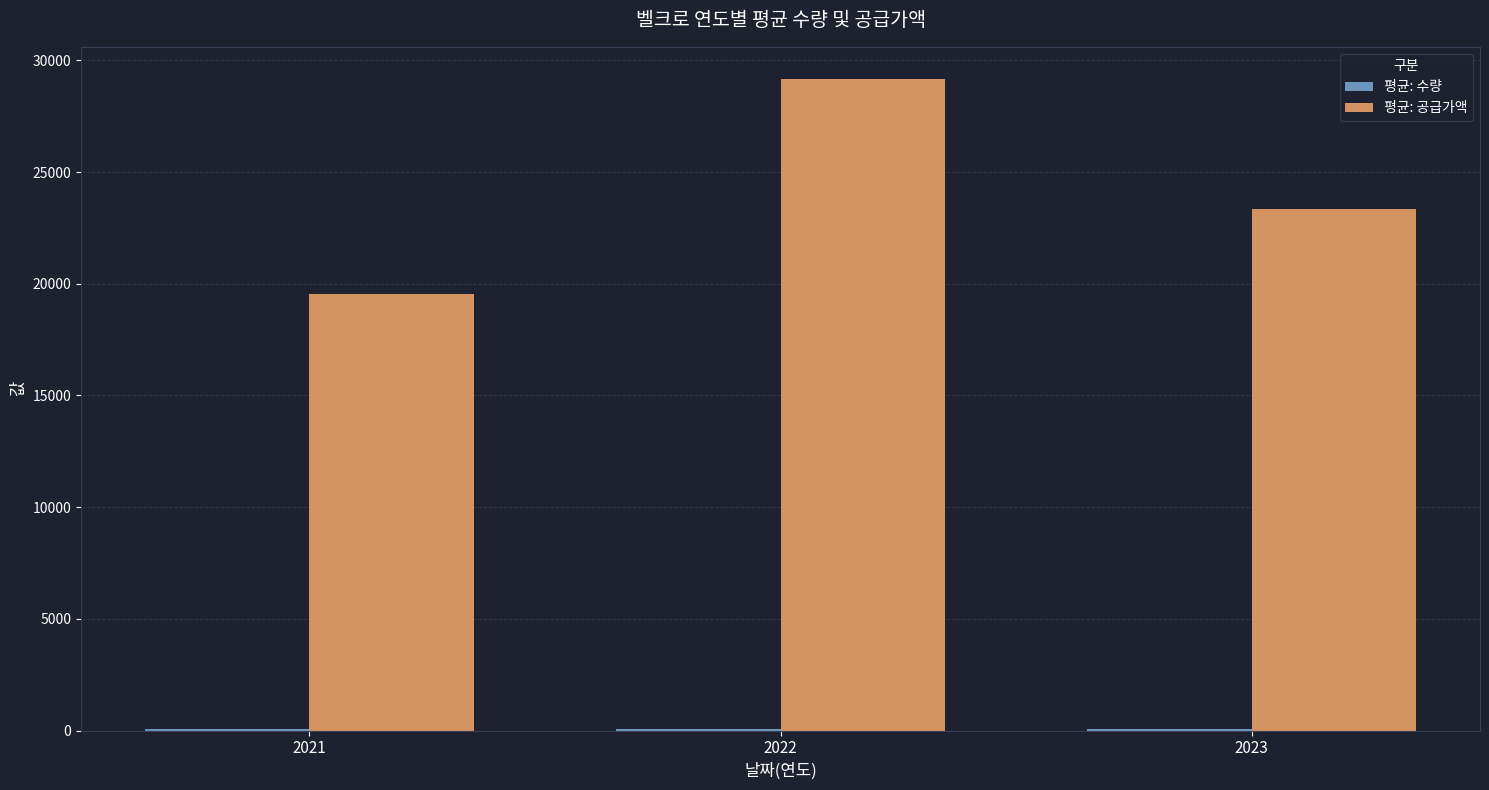

Is it true that 평균: 공급가액 equals 42956.8 at 2022?

False